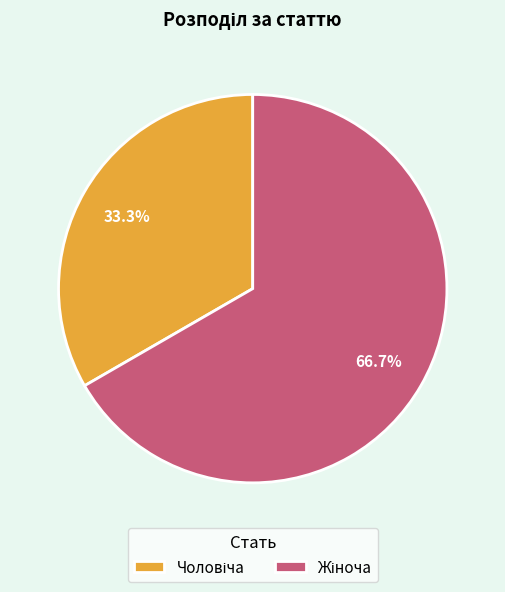

To the nearest percent, what is the average slice percentage?

50%